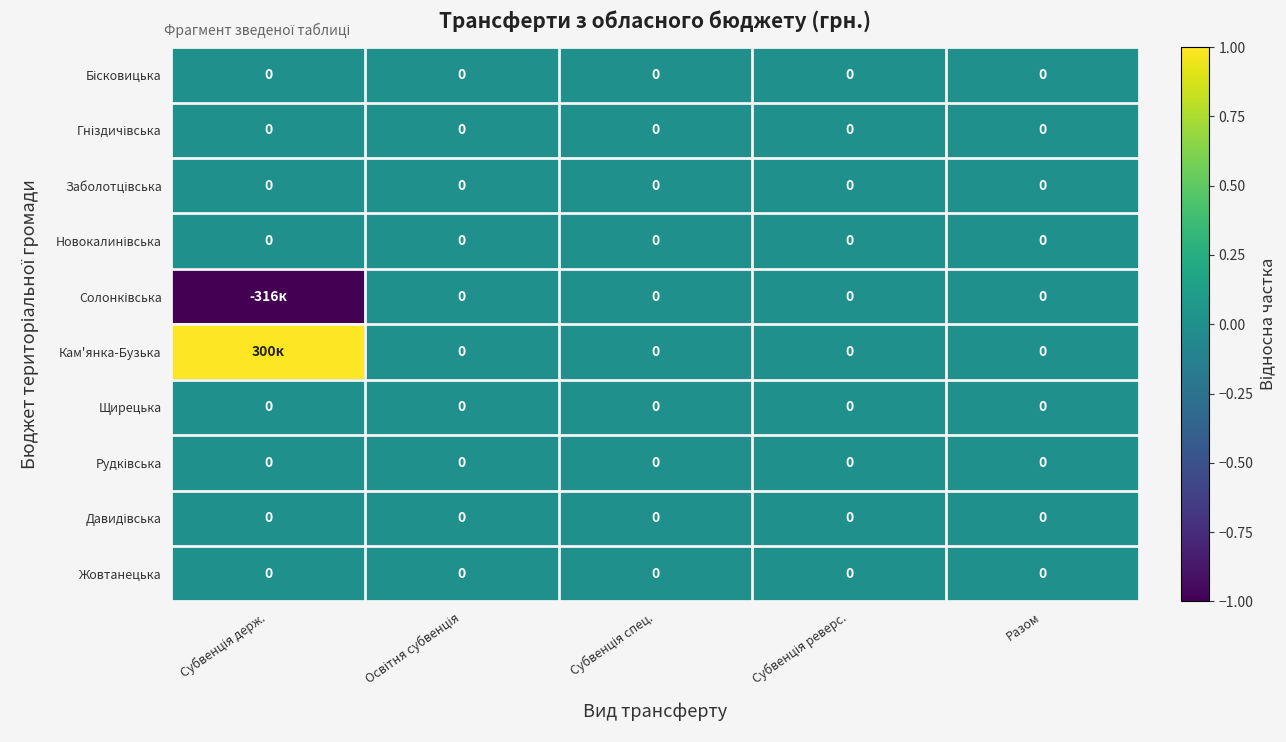

Which has a higher value, Разом or Субвенція держ.?

Разом